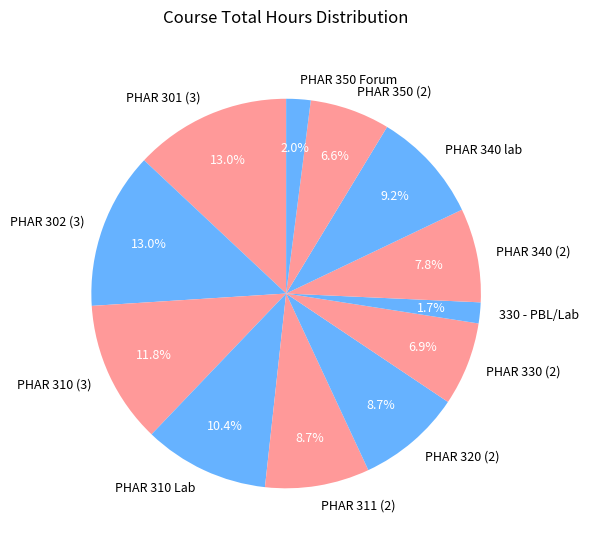

Combined, do PHAR 302 (3) and PHAR 350 (2) account for over 50%?

No